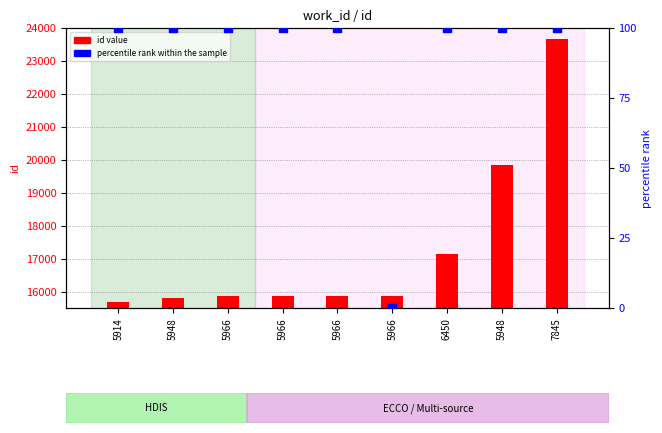

At how many categories does at least one series exceed 18086?

2